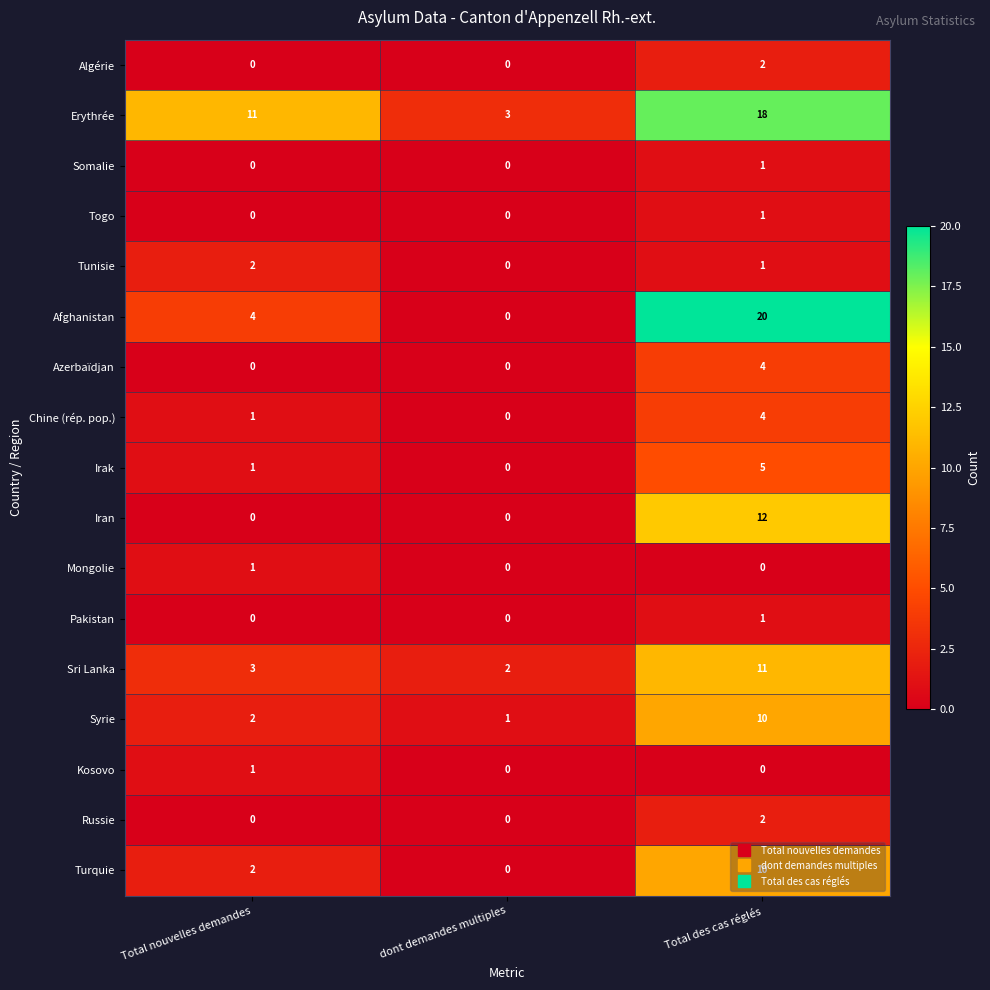

Is the value of Pakistan at Total nouvelles demandes greater than the value of Mongolie at Total nouvelles demandes?

No